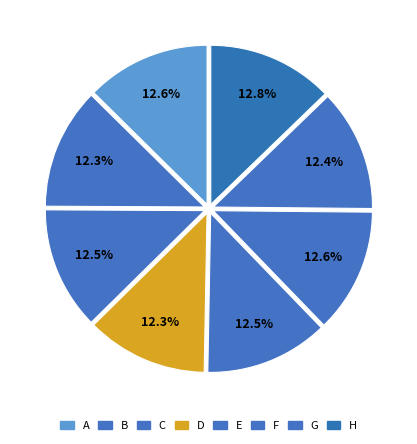

How many segments does this pie chart have?

8